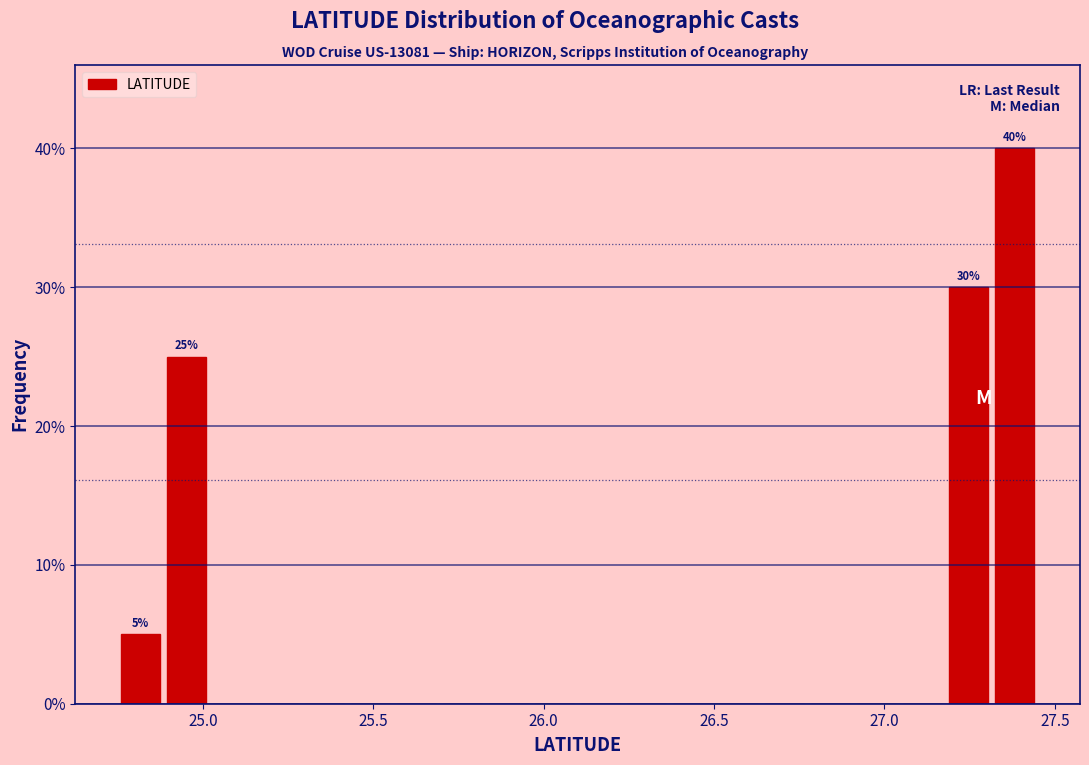

Around what value on the x-axis is the tallest bar? Give the approximate position of its centre, as read against the axis.

27.40